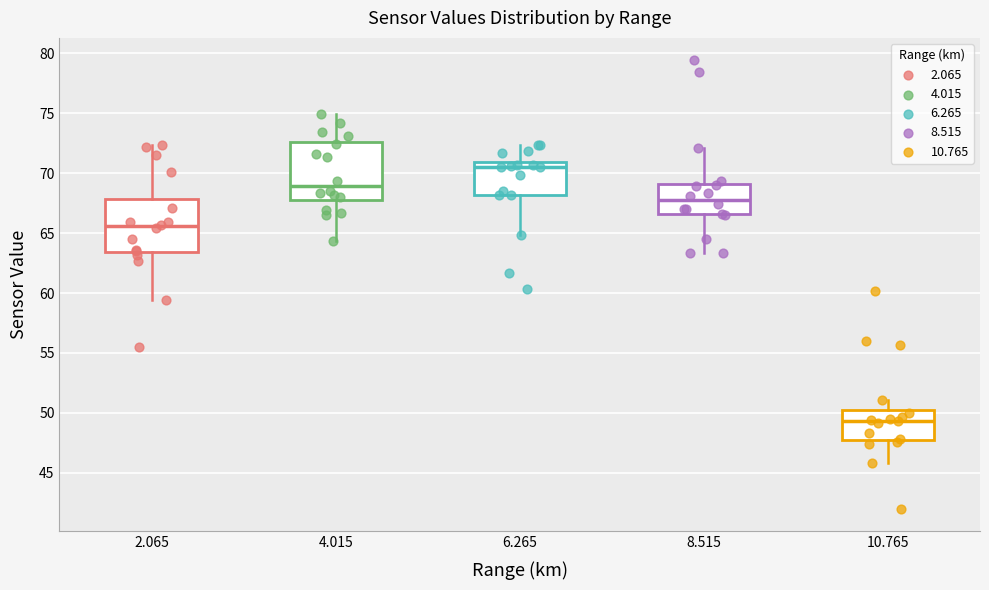

Where is the lower edge of the box at x = 8.515 on the y-axis? The values are not printed on the chart, so give them approximately, as read against the axis.

66.5